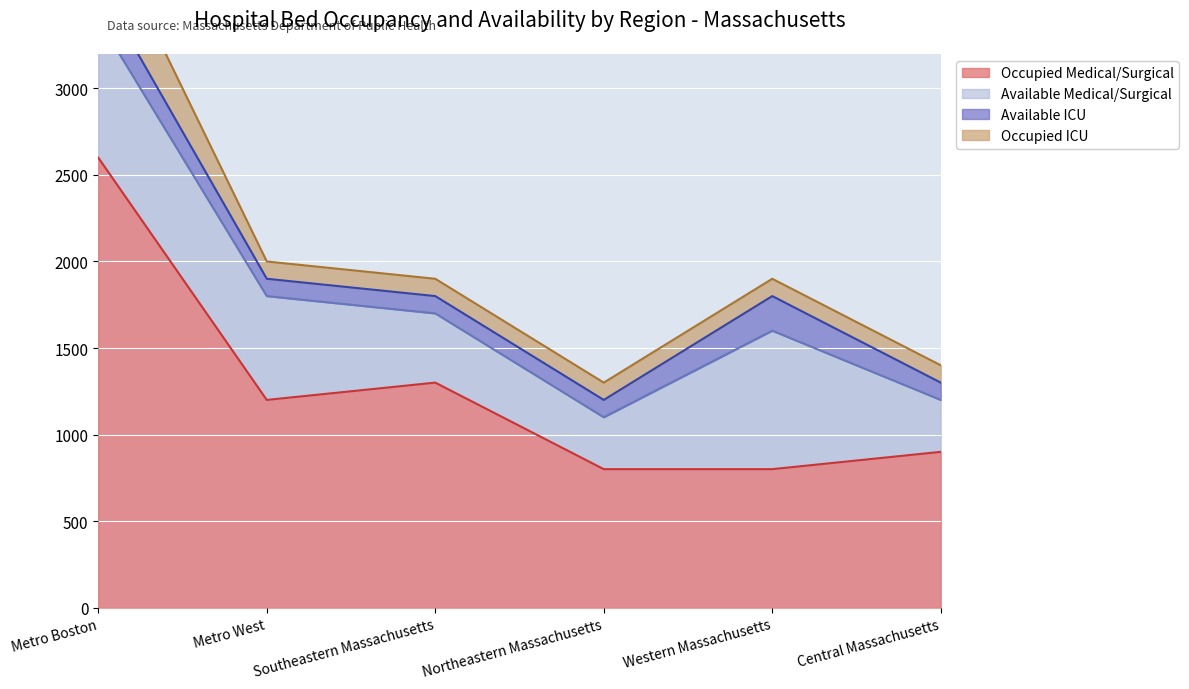

What are all the series names shown in the legend?

Occupied Medical/Surgical, Available Medical/Surgical, Available ICU, Occupied ICU